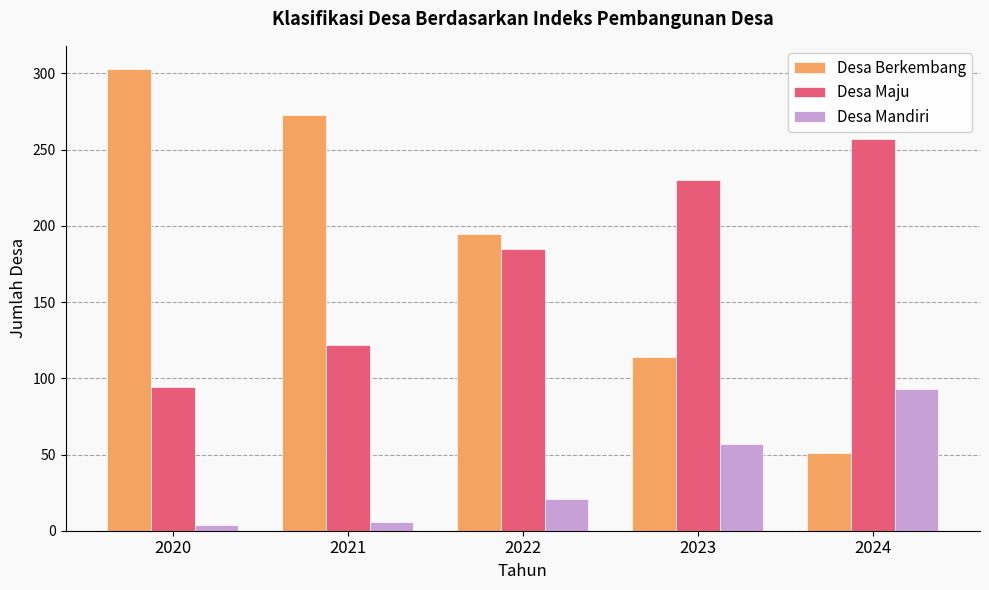

How many series are shown in this chart?

3